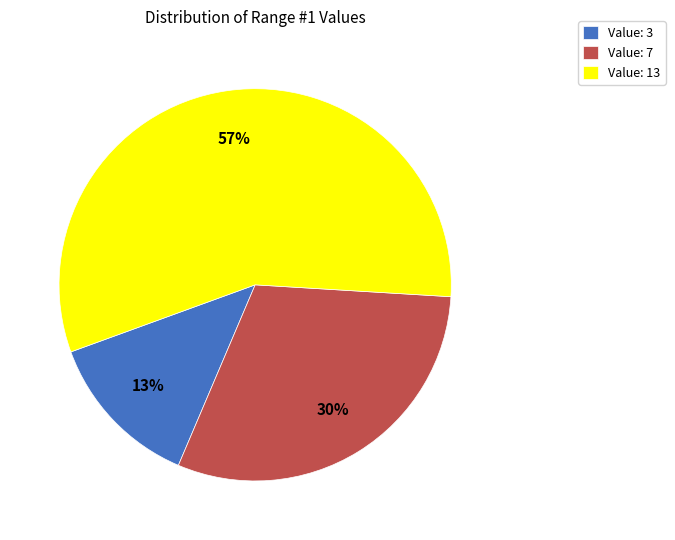

Combined, do Value: 7 and Value: 13 account for over 50%?

Yes